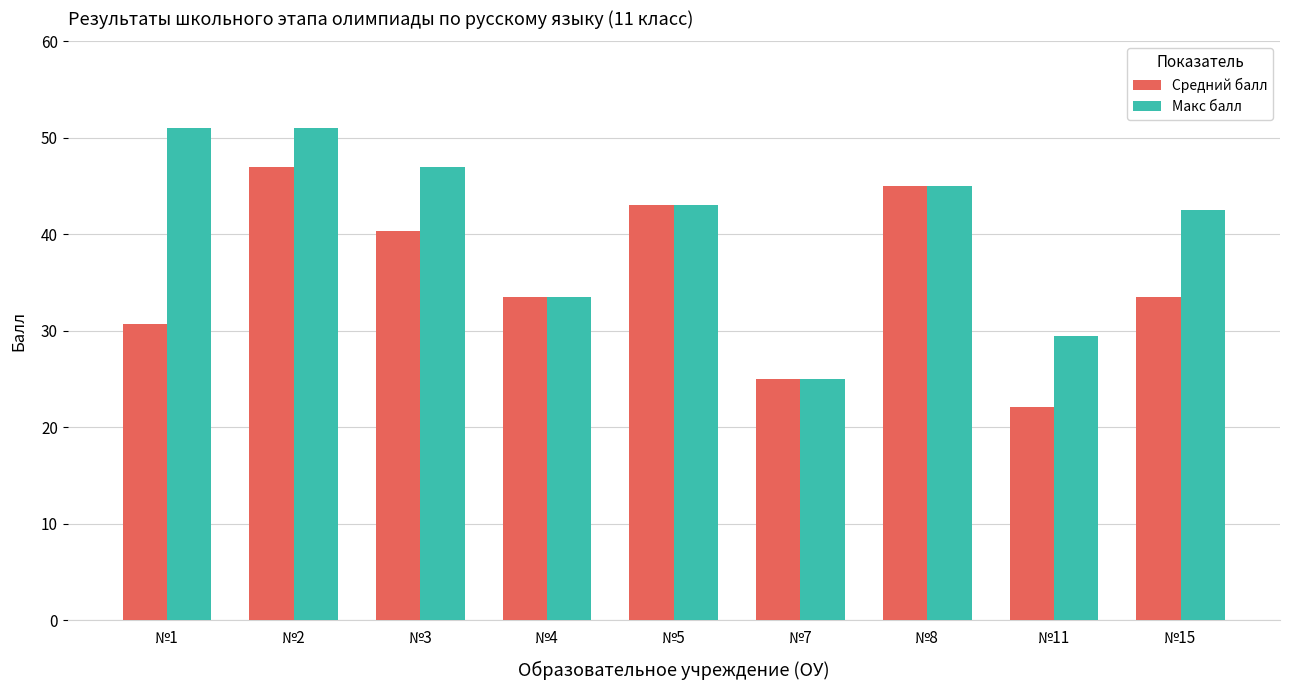

How many bars are there in total?

18